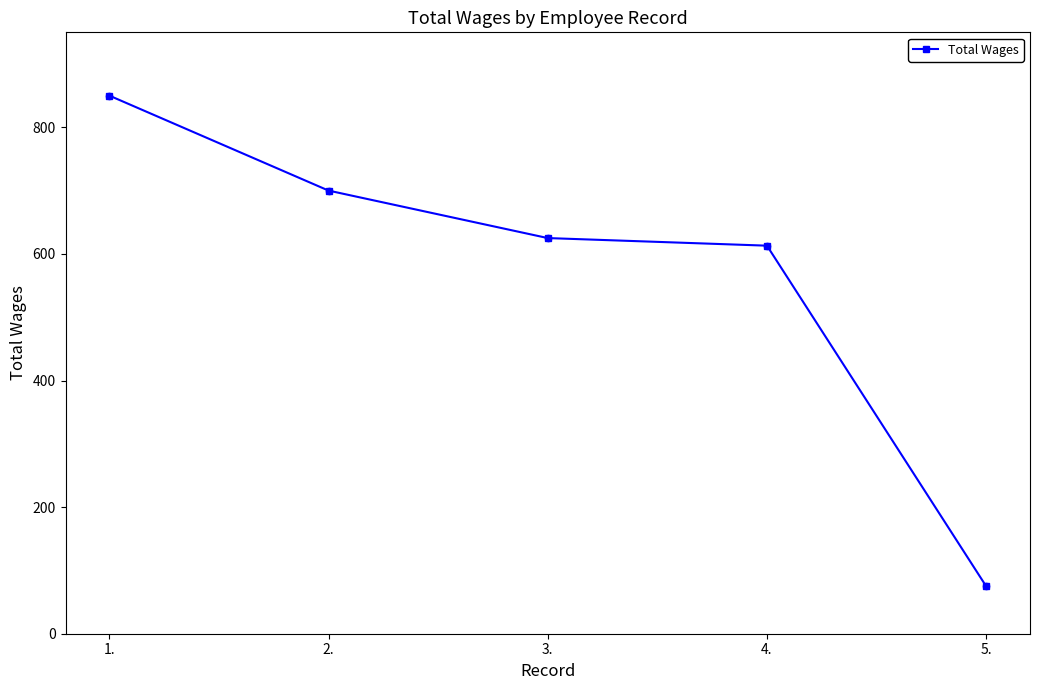

What is the ratio of the value at 3. to the value at 5.?

8.3